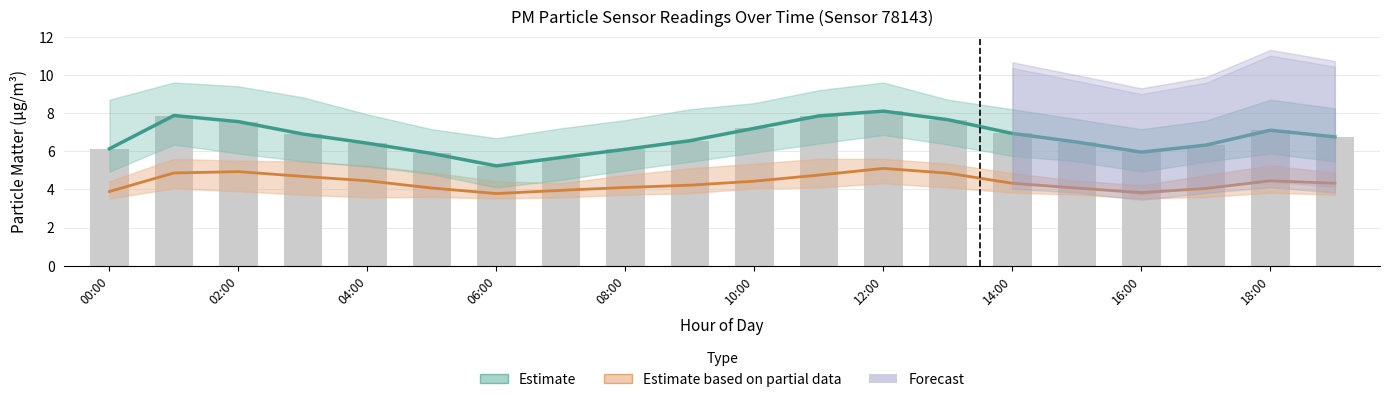

Are the bars grouped side by side (vs. stacked)?

Yes